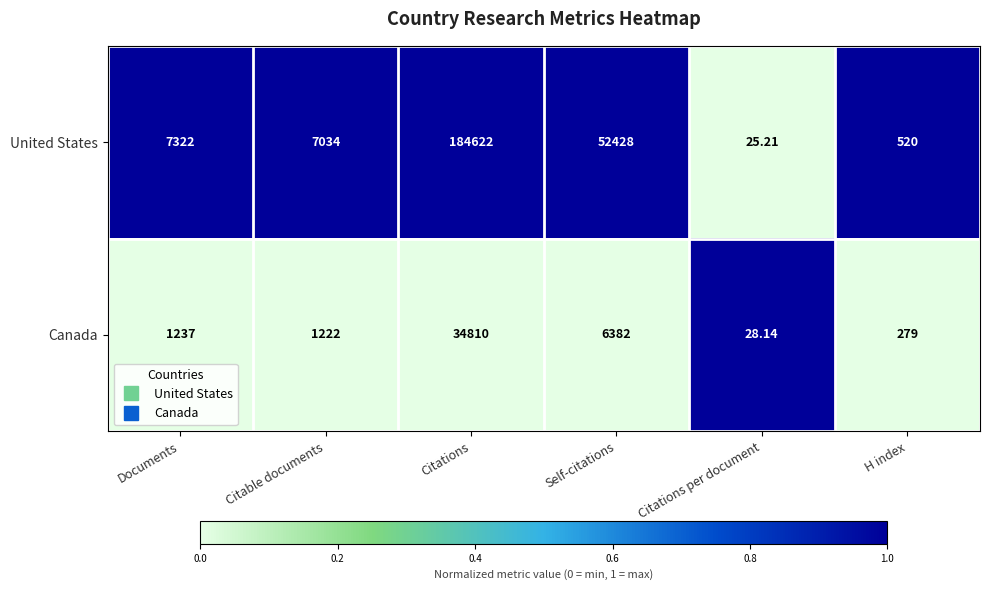

At which category is the sum across all series the highest?

Citations